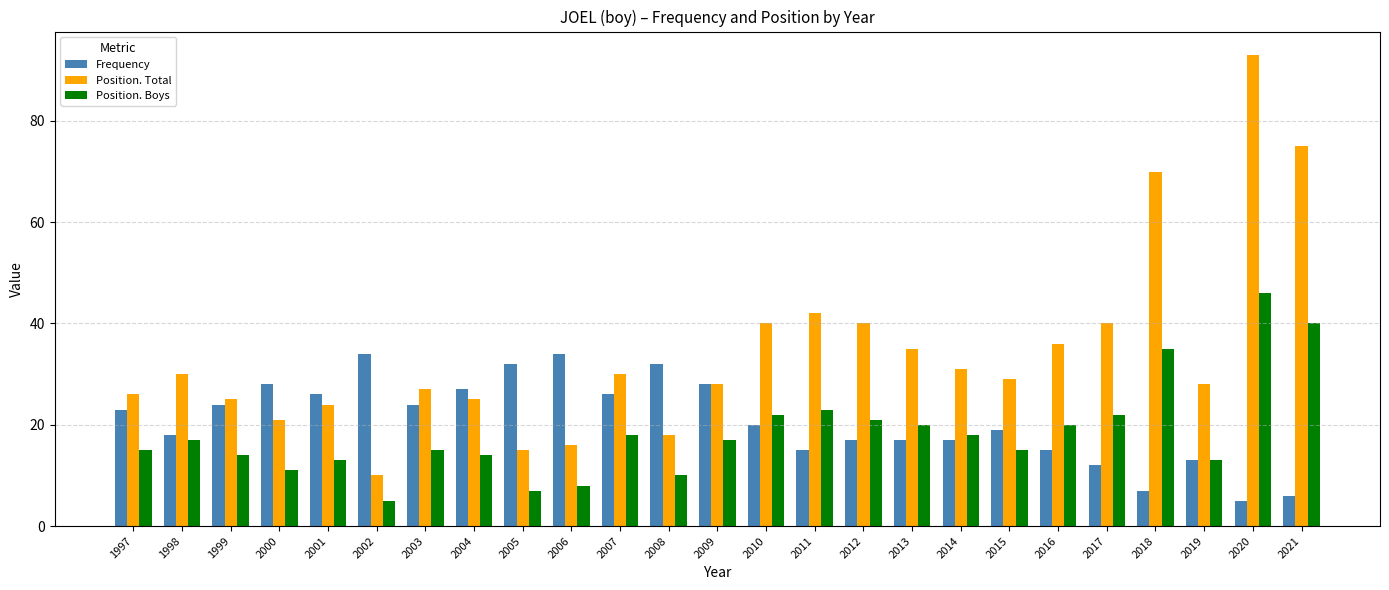

Reading right to left, list all the values displayed in this chart.

Frequency: 2021=6	2020=5	2019=13	2018=7	2017=12	2016=15	2015=19	2014=17	2013=17	2012=17	2011=15	2010=20	2009=28	2008=32	2007=26	2006=34	2005=32	2004=27	2003=24	2002=34	2001=26	2000=28	1999=24	1998=18	1997=23
Position. Total: 2021=75	2020=93	2019=28	2018=70	2017=40	2016=36	2015=29	2014=31	2013=35	2012=40	2011=42	2010=40	2009=28	2008=18	2007=30	2006=16	2005=15	2004=25	2003=27	2002=10	2001=24	2000=21	1999=25	1998=30	1997=26
Position. Boys: 2021=40	2020=46	2019=13	2018=35	2017=22	2016=20	2015=15	2014=18	2013=20	2012=21	2011=23	2010=22	2009=17	2008=10	2007=18	2006=8	2005=7	2004=14	2003=15	2002=5	2001=13	2000=11	1999=14	1998=17	1997=15